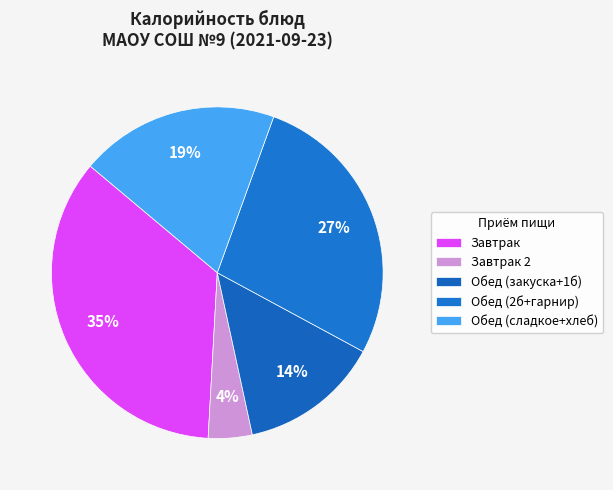

How many segments does this pie chart have?

5